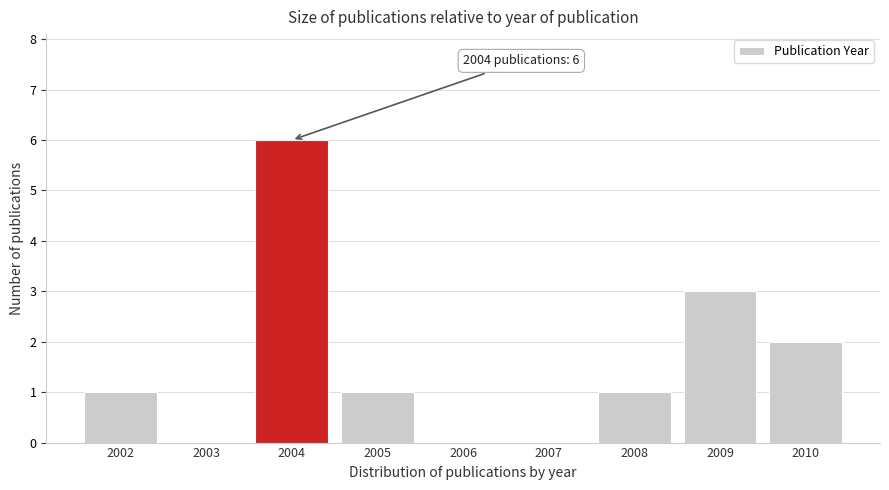

Reading right to left, transcribe all the data shown in this chart.

2010=2	2009=3	2008=1	2007=0	2006=0	2005=1	2004=6	2003=0	2002=1